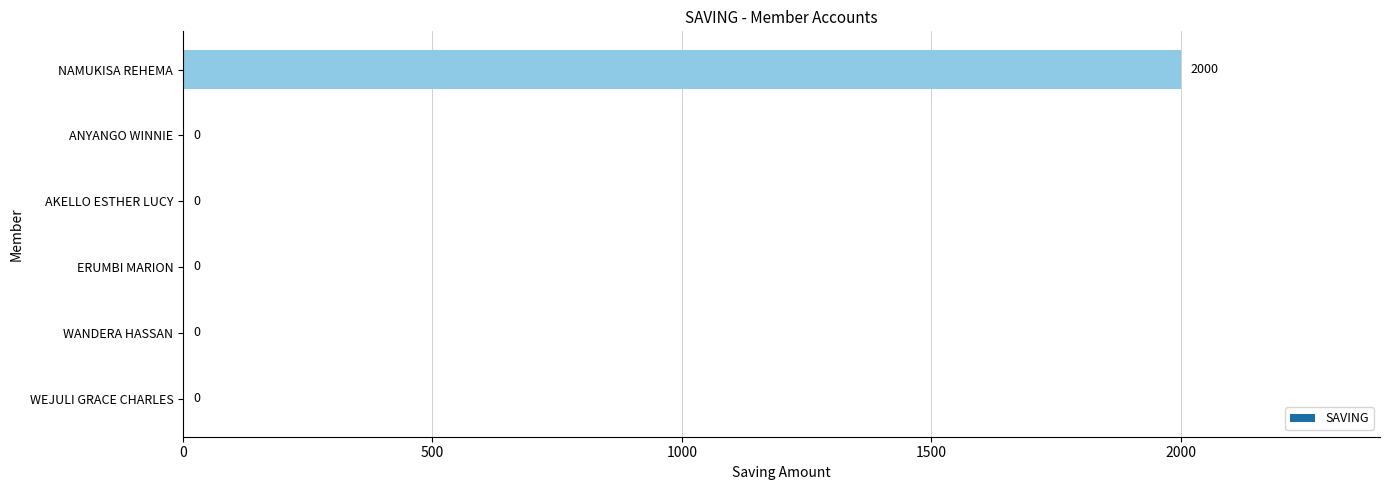

Are the bars horizontal?

Yes